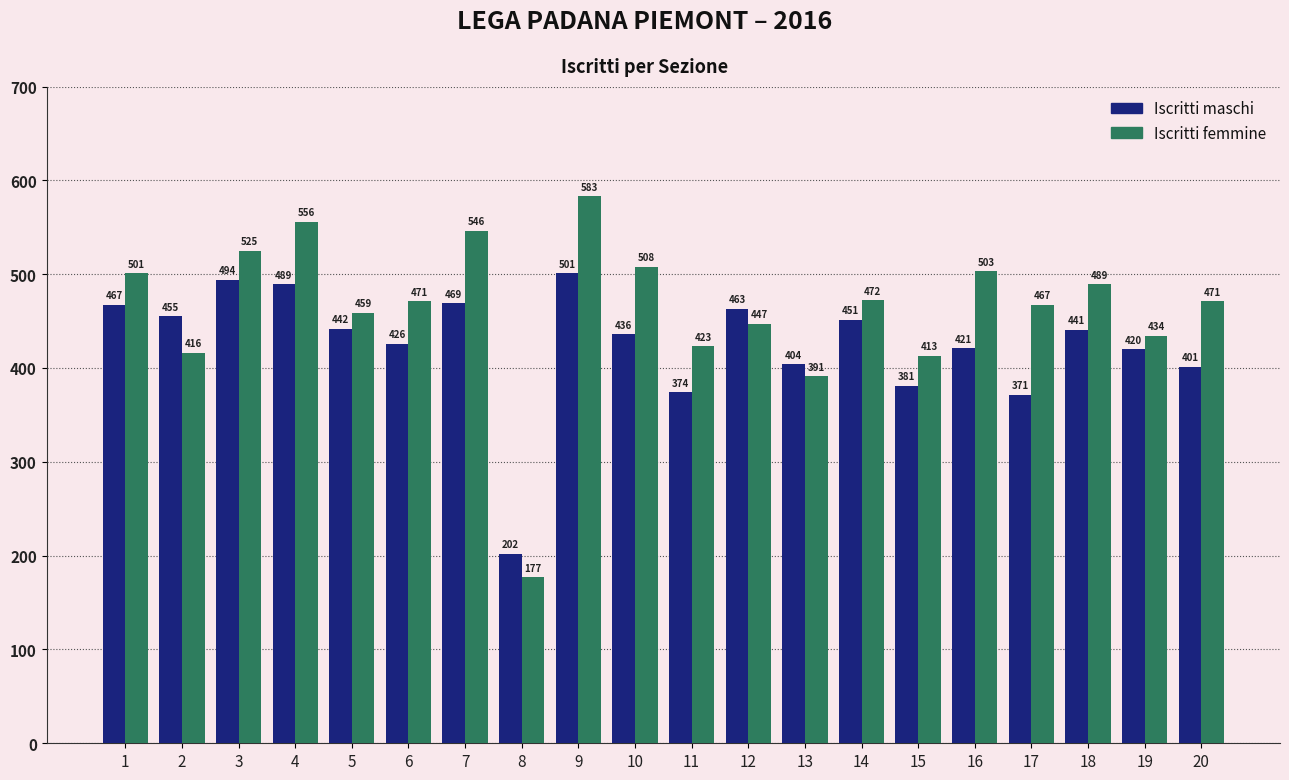

Between 16 and 17, which series saw the biggest shift?

Iscritti maschi